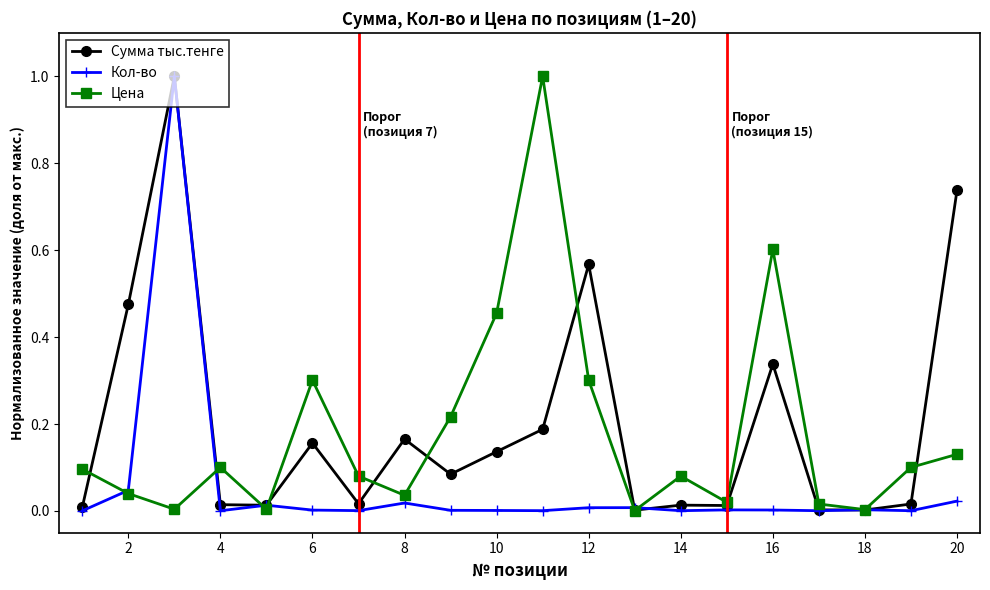

What is the greatest value displayed?

1.0